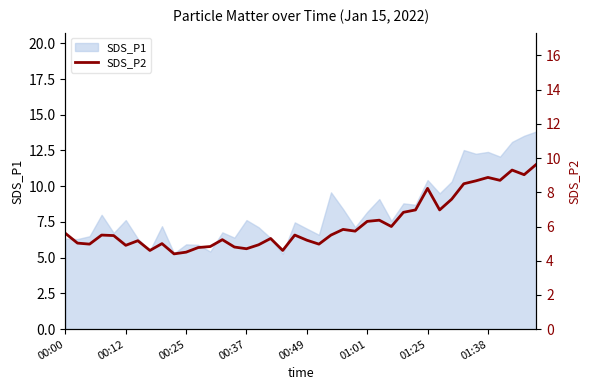

How many categories are shown in the chart?

40